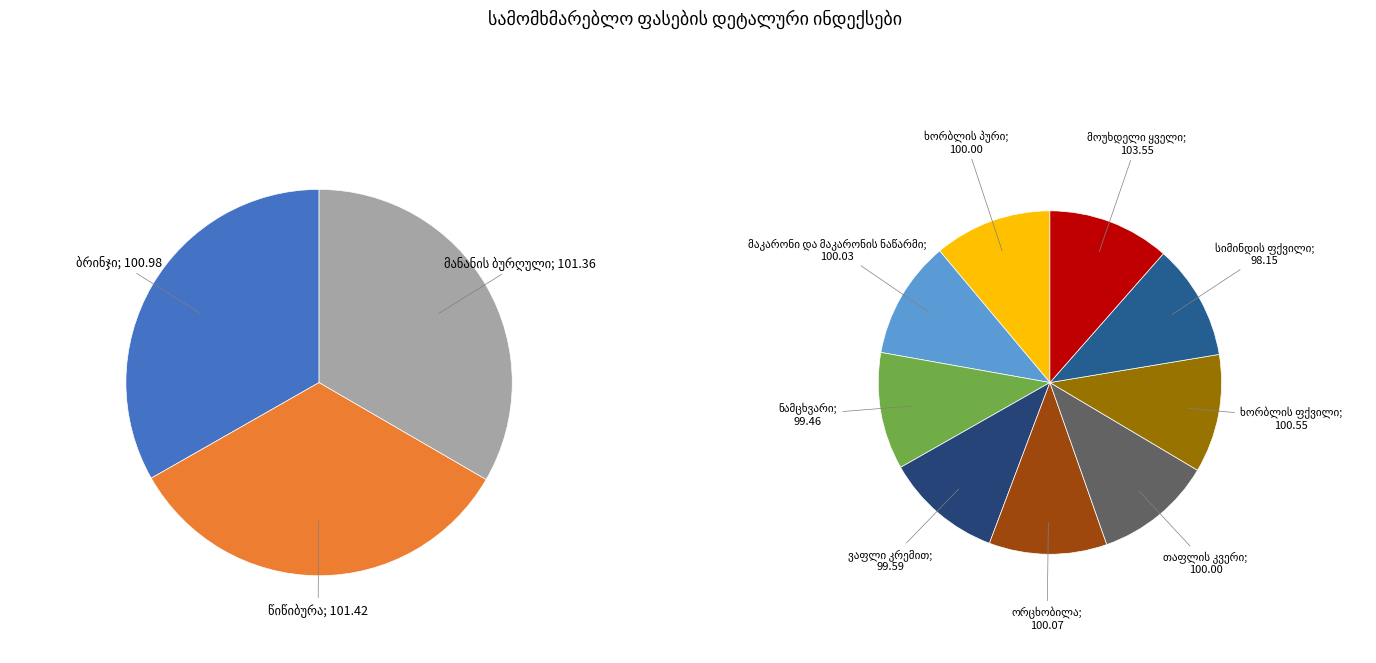

Rank the categories by value from highest to lowest.

მოუხდელი ყველი, წიწიბურა, მანანის ბურღული, ბრინჯი, ხორბლის ფქვილი, ორცხობილა, მაკარონი და მაკარონის ნაწარმი, ხორბლის პური, თაფლის კვერი, ვაფლი კრემით, ნამცხვარი, სიმინდის ფქვილი